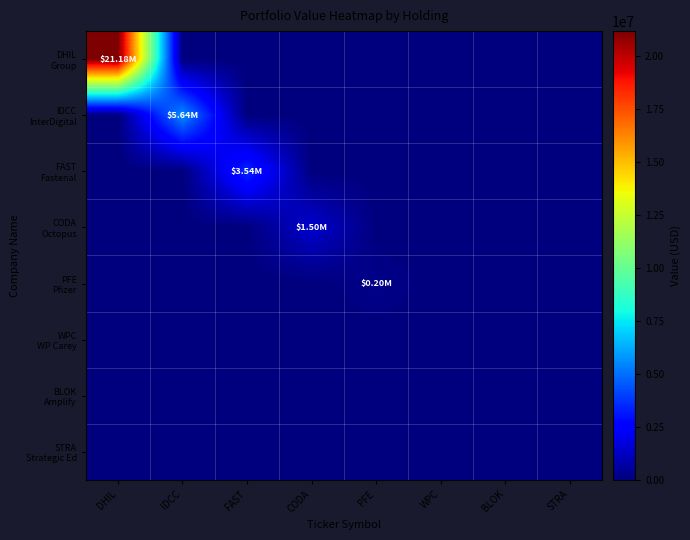

At which category is the sum across all series the highest?

DHIL